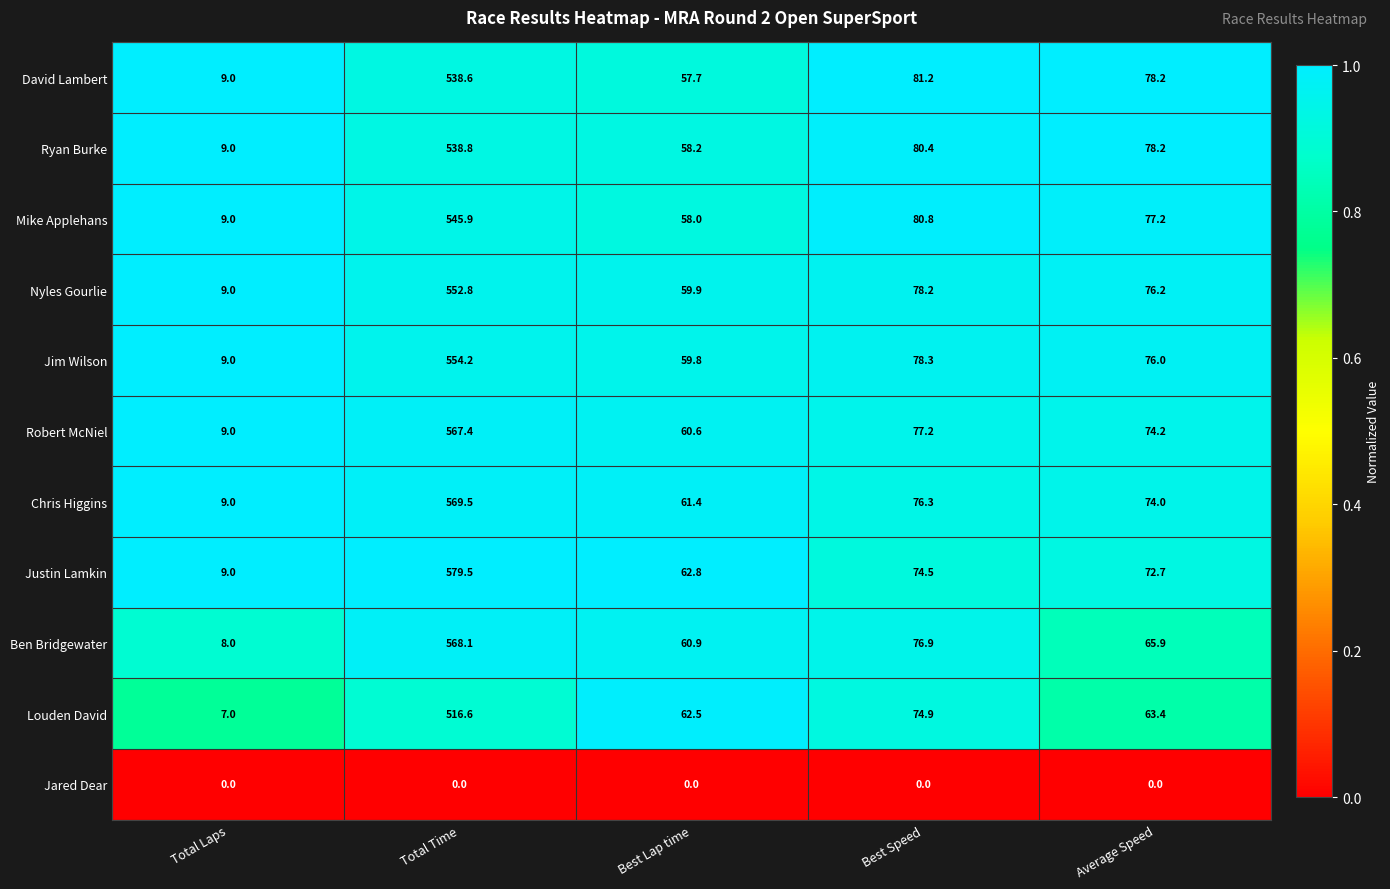

At Best Lap time, list the series in order from largest to smallest.

Justin Lamkin, Louden David, Chris Higgins, Ben Bridgewater, Robert McNiel, Nyles Gourlie, Jim Wilson, Ryan Burke, Mike Applehans, David Lambert, Jared Dear